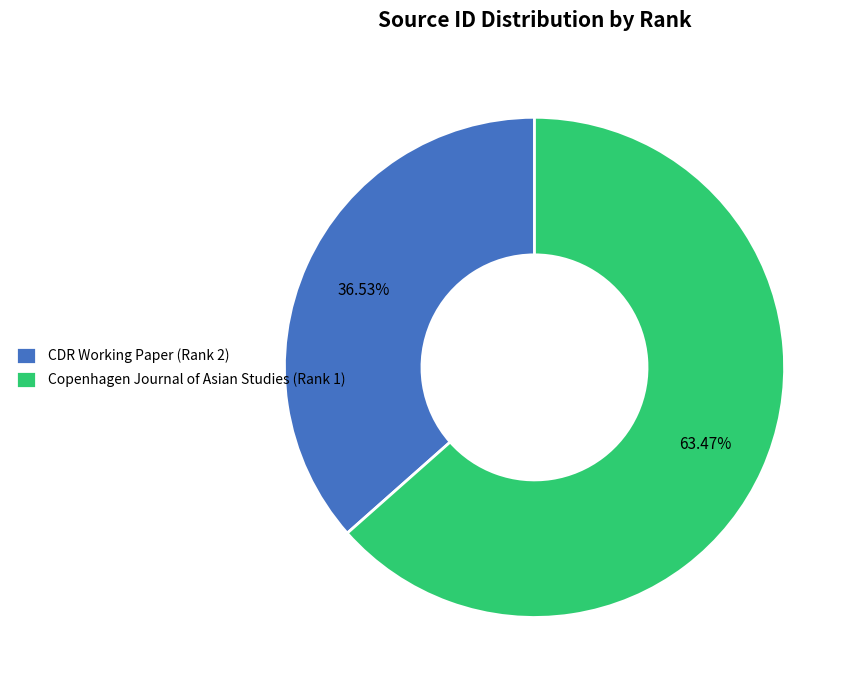

Which slice represents more than half of the pie?

Copenhagen Journal of Asian Studies (Rank 1)